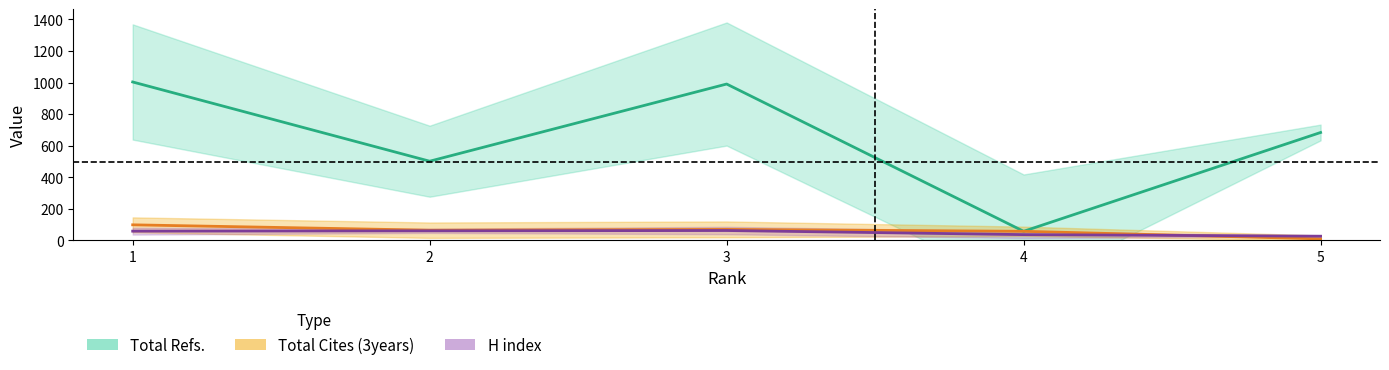

What is the total value across all series at 3?

1124